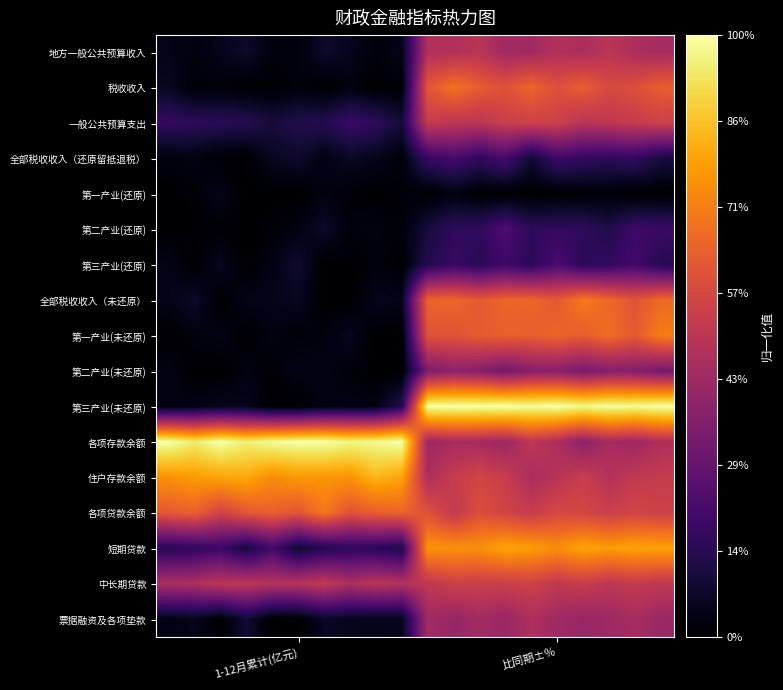

Rank the series by their maximum value, from lowest to highest.

第一产业(还原), 全部税收收入（还原留抵退税）, 第三产业(还原), 第二产业(还原), 第二产业(未还原), 票据融资及各项垫款, 地方一般公共预算收入, 一般公共预算支出, 中长期贷款, 税收收入, 各项贷款余额, 全部税收收入（未还原）, 第一产业(未还原), 短期贷款, 住户存款余额, 第三产业(未还原), 各项存款余额